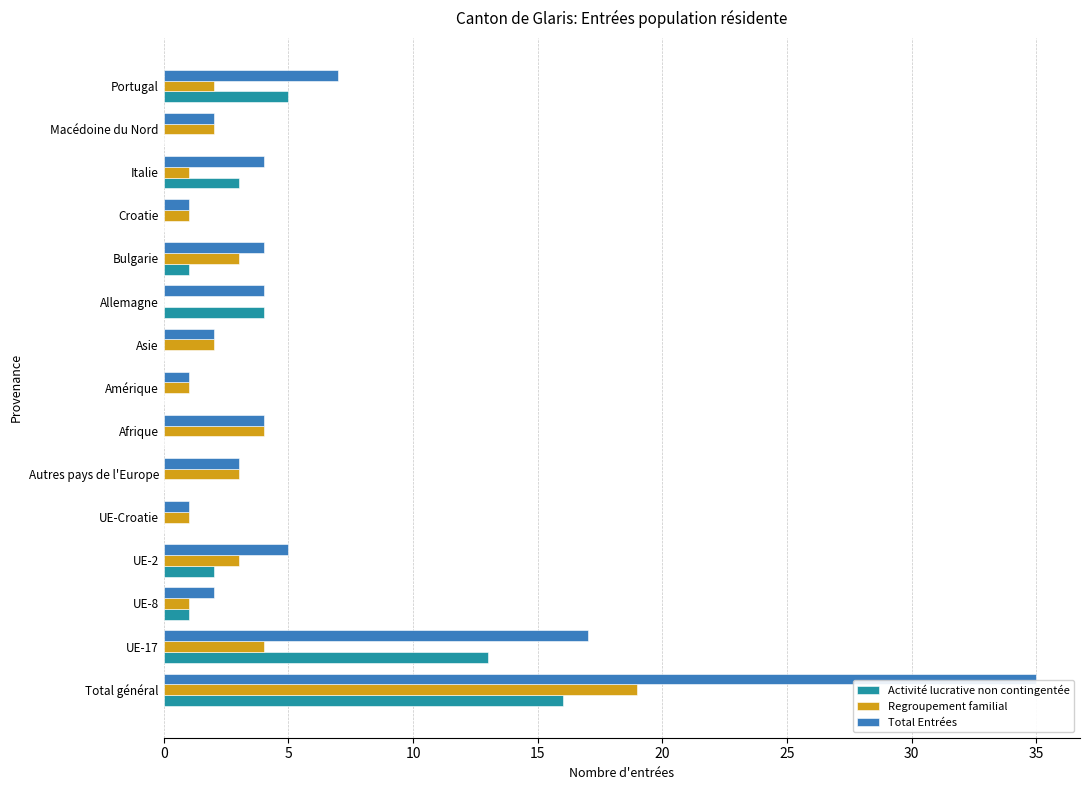

Which label corresponds to the largest value in the chart?

Total général